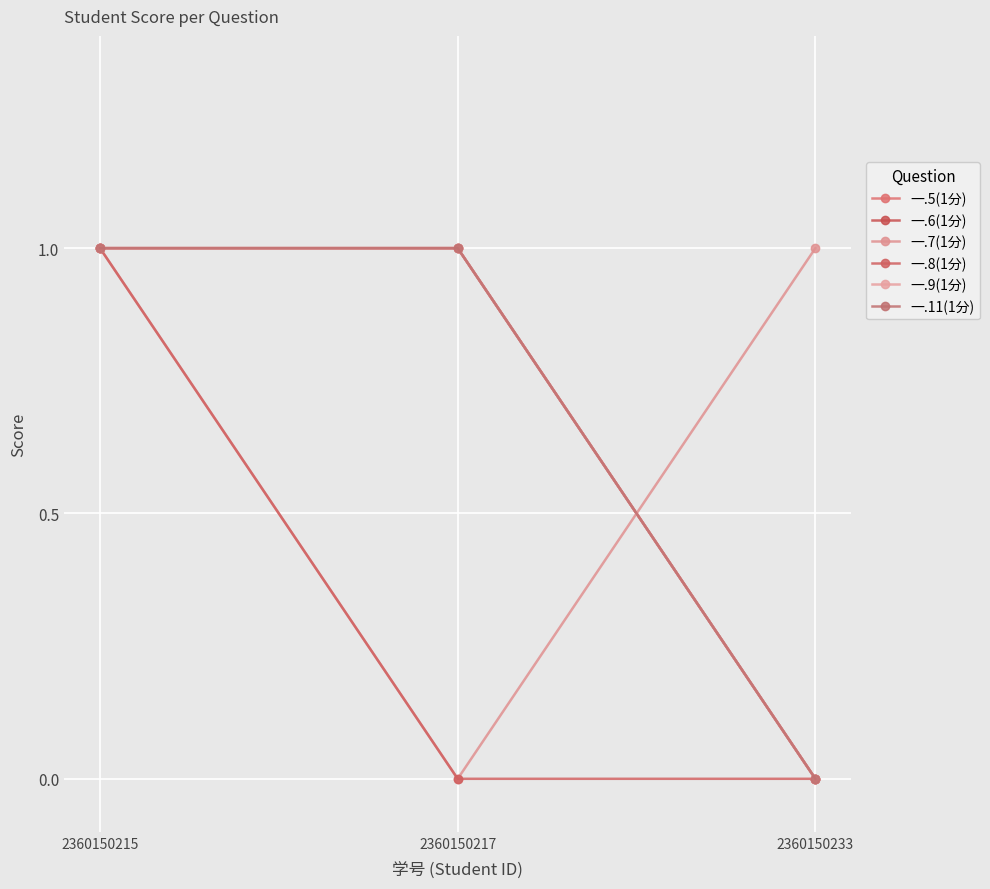

Does the chart have visible grid lines?

Yes